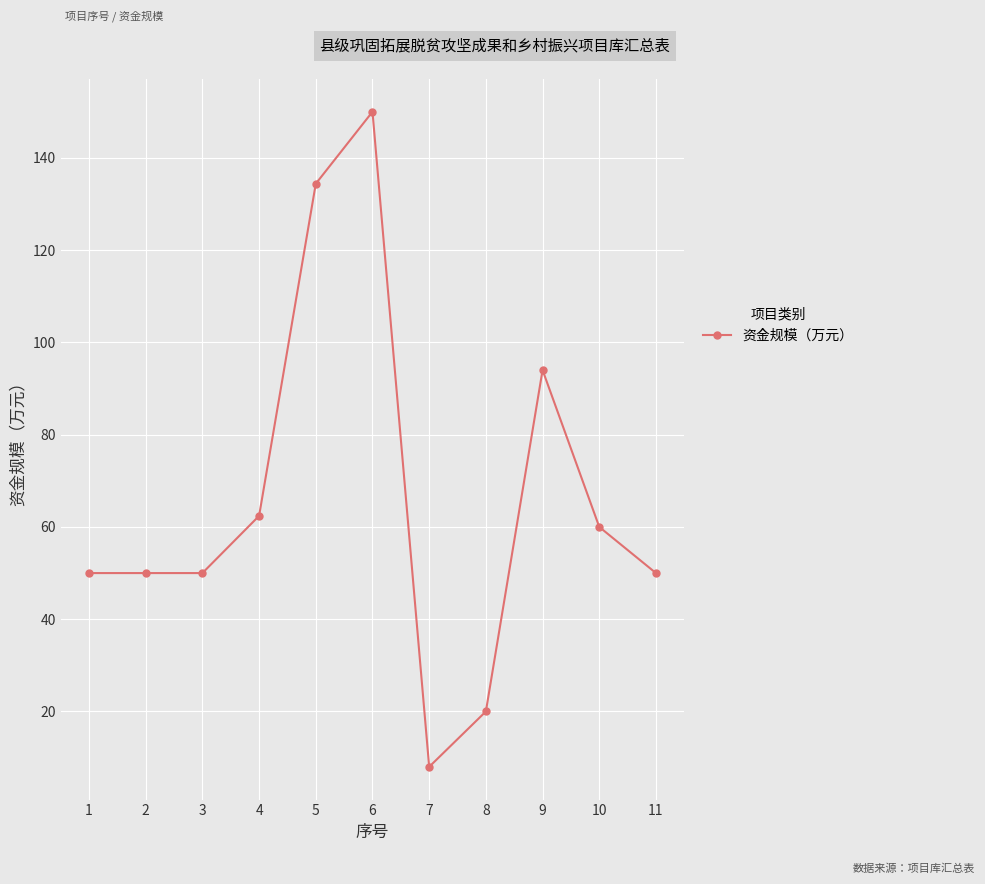

How many lines are shown in the chart?

1